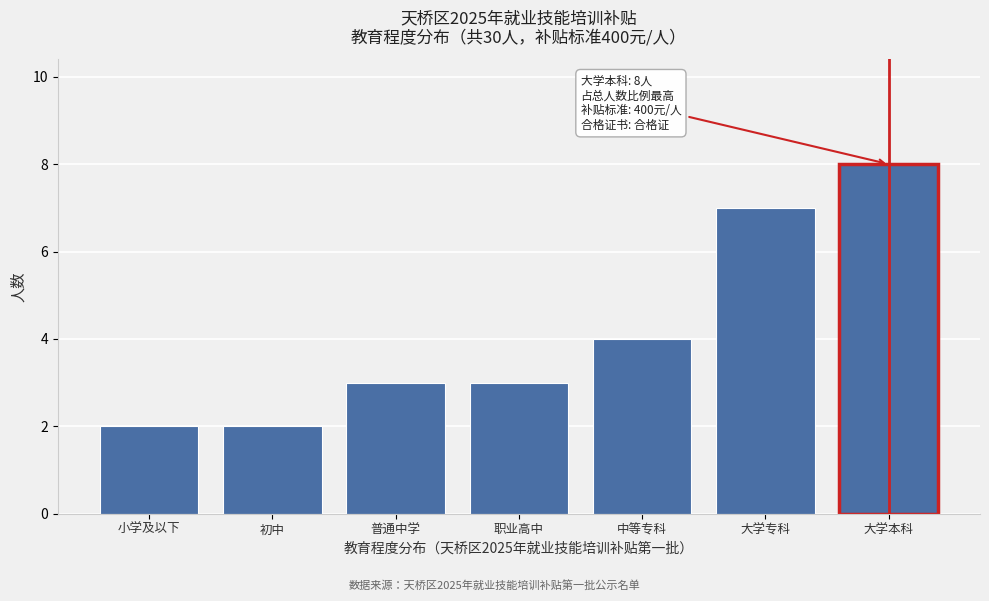

Reading right to left, extract all data points from this chart.

大学本科=8	大学专科=7	中等专科=4	职业高中=3	普通中学=3	初中=2	小学及以下=2